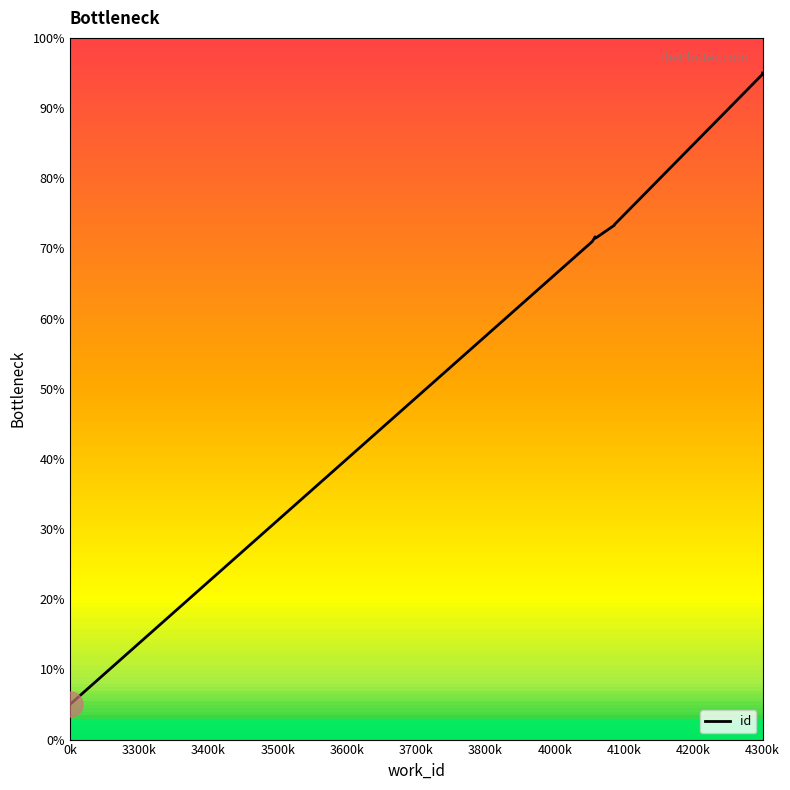

What is the sum of all values?

722.0